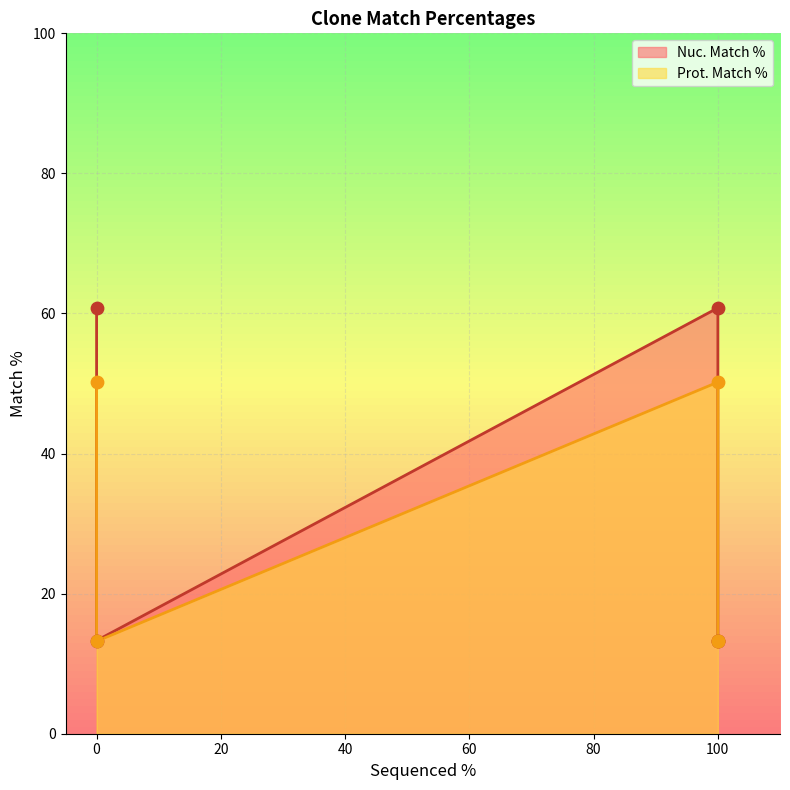

Which series has the largest Y range (max minus min)?

Nuc. Match %